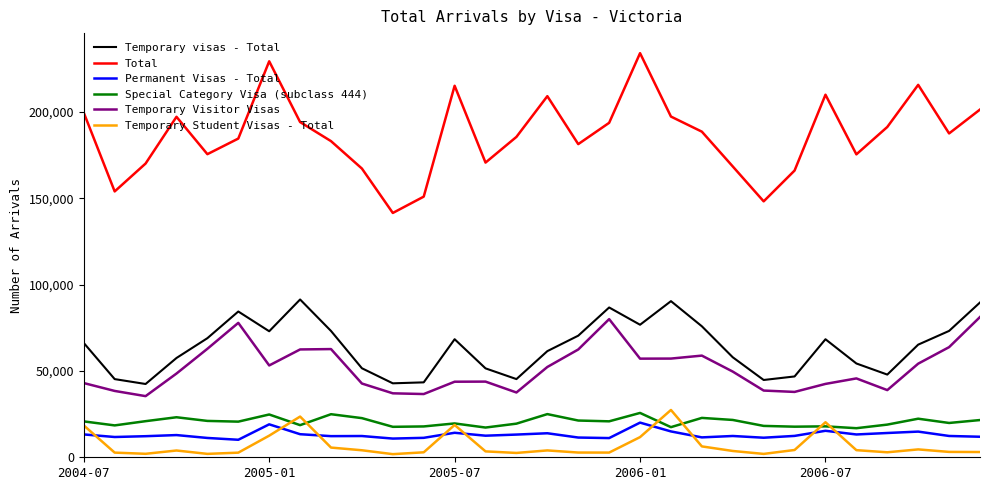

What is the difference between the second highest and minimum values in the Temporary Visitor Visas series?

44600